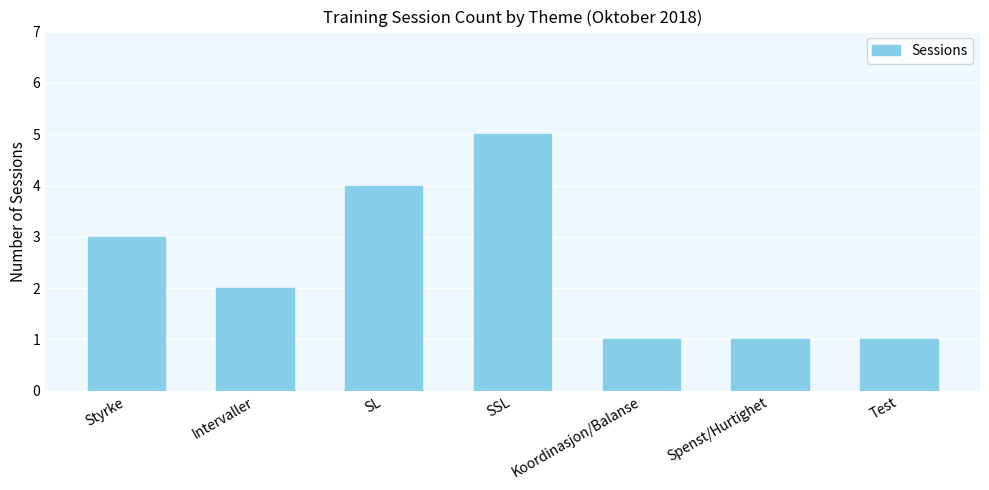

Count the number of categories in the chart.

7